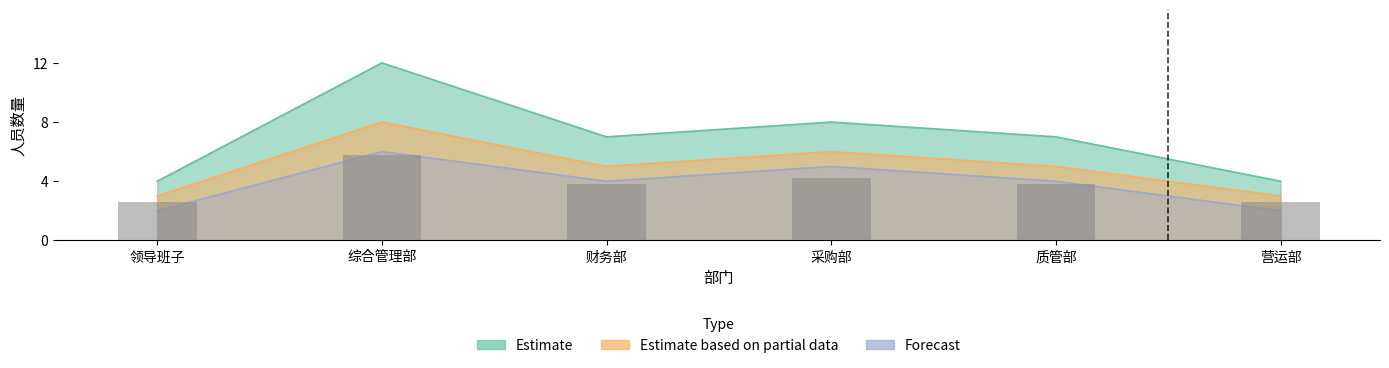

Rank the categories by Estimate based on partial data value from lowest to highest.

领导班子, 营运部, 财务部, 质管部, 采购部, 综合管理部